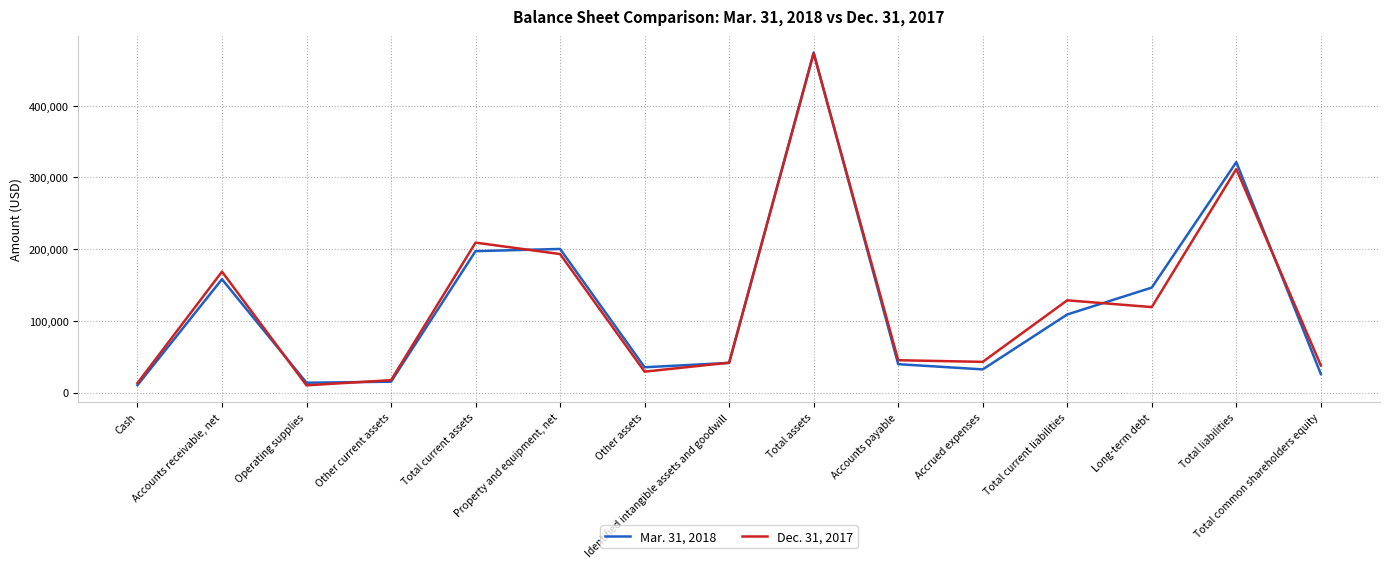

True or false: Mar. 31, 2018 has a value of 32312 at Accrued expenses.

True